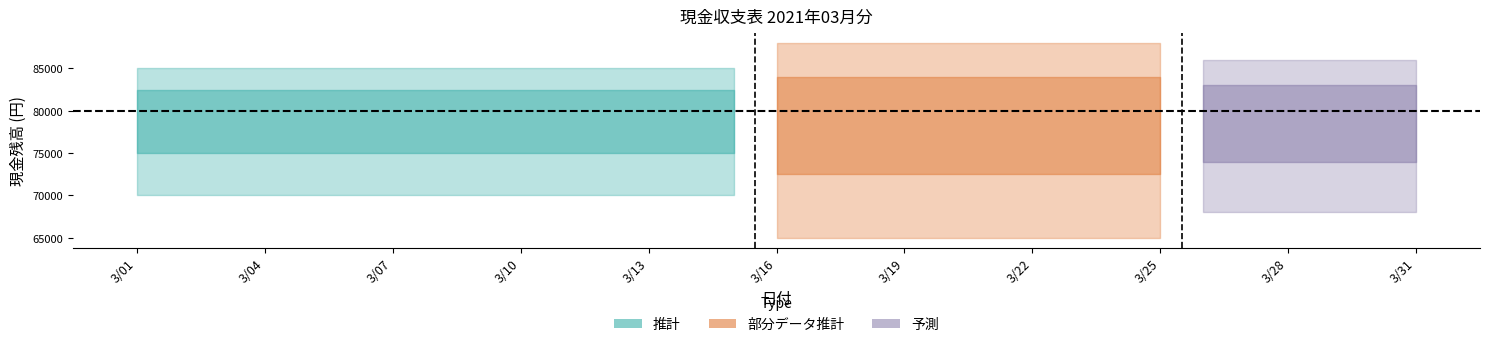

True or false: 収入金額 has more than 2 interior local peaks.

False